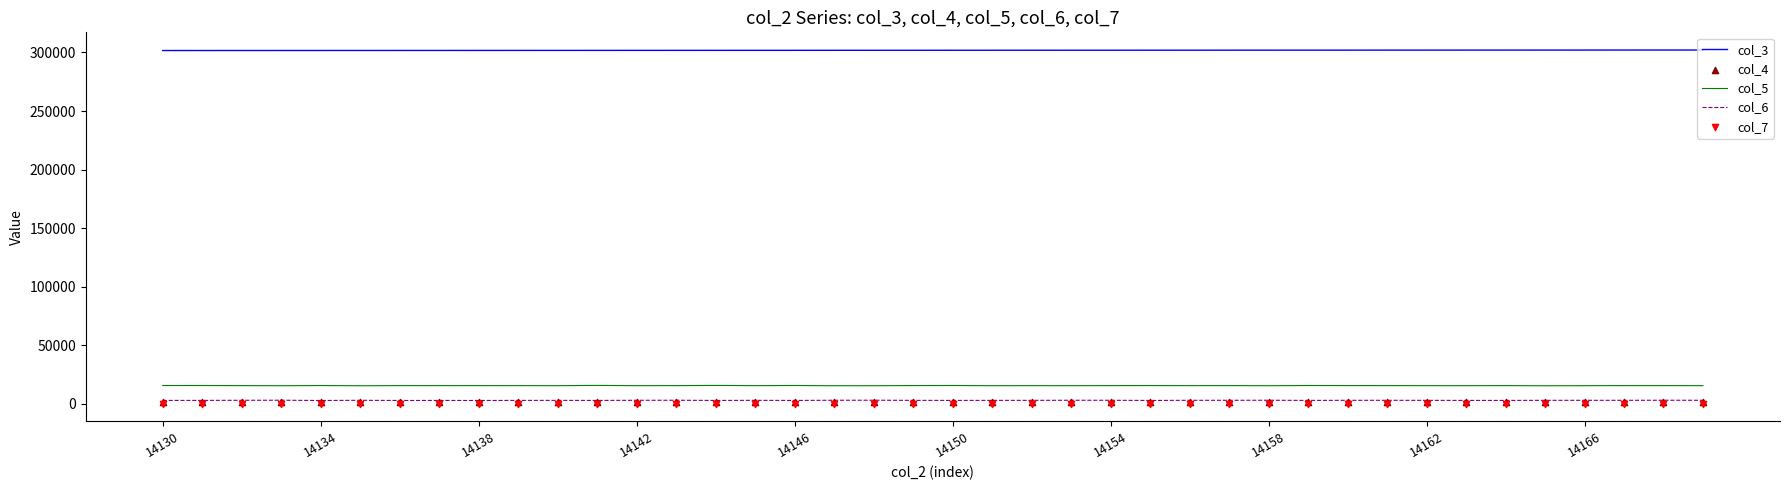

What are all the series names shown in the legend?

col_3, col_5, col_6, col_4, col_7